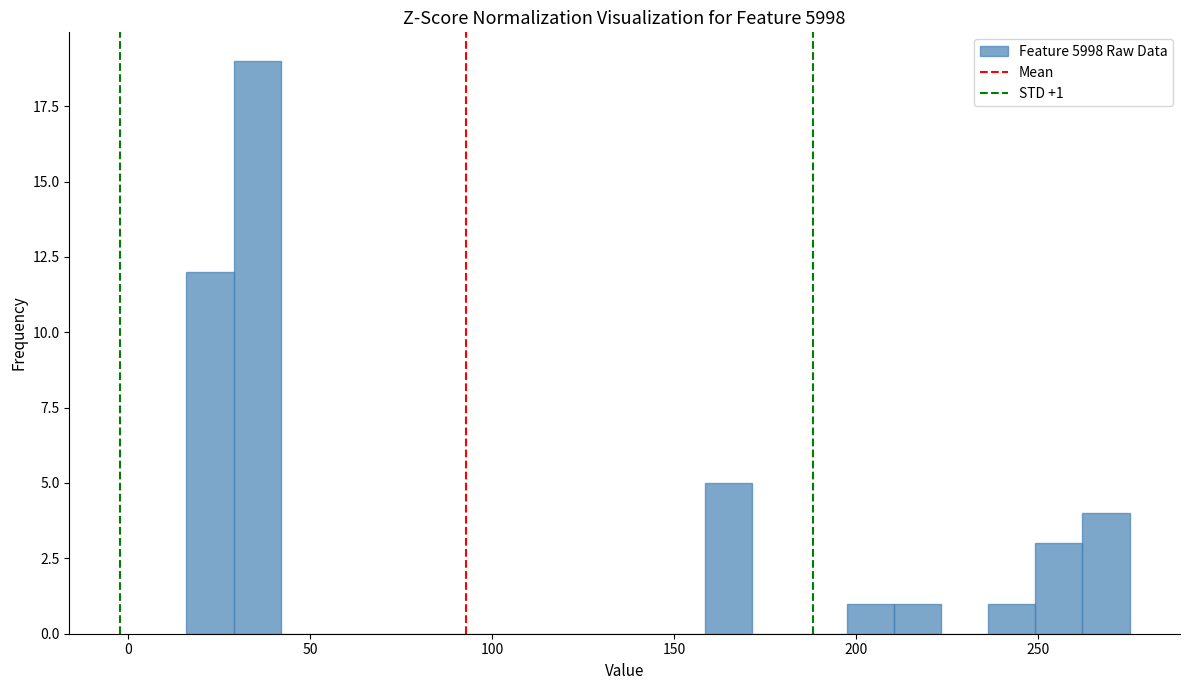

Around what value on the x-axis is the tallest bar? Give the approximate position of its centre, as read against the axis.

35